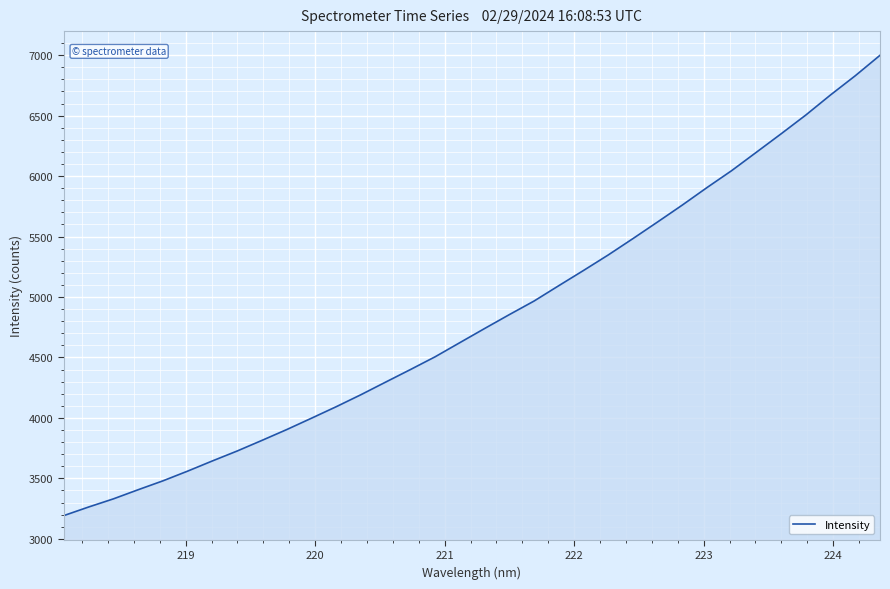

Does the chart display data point markers on the line(s)?

No